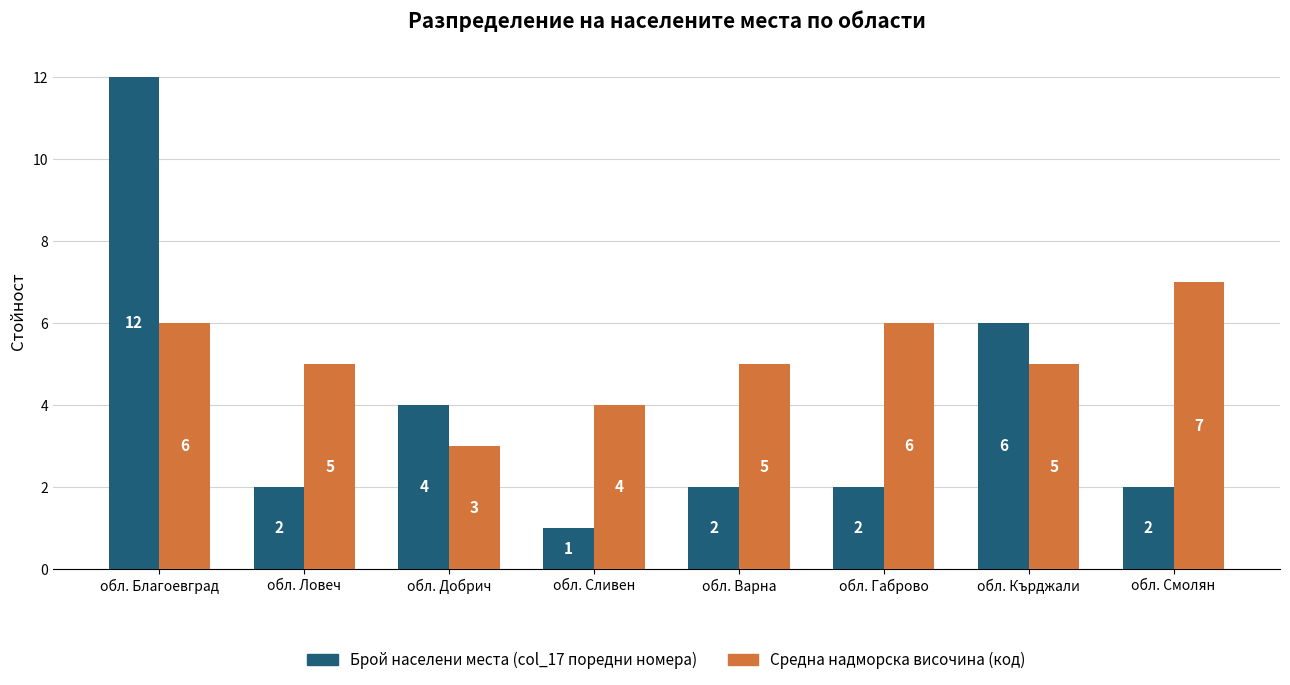

Which series changed the most between обл. Варна and обл. Кърджали?

Брой населени места (col_17 поредни номера)